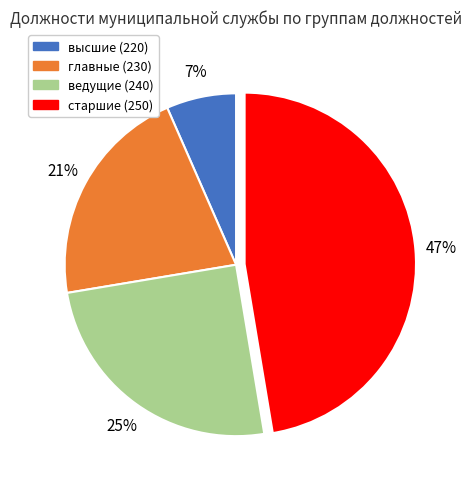

Approximately how many times larger is the value at главные (230) compared to ведущие (240)?

0.8